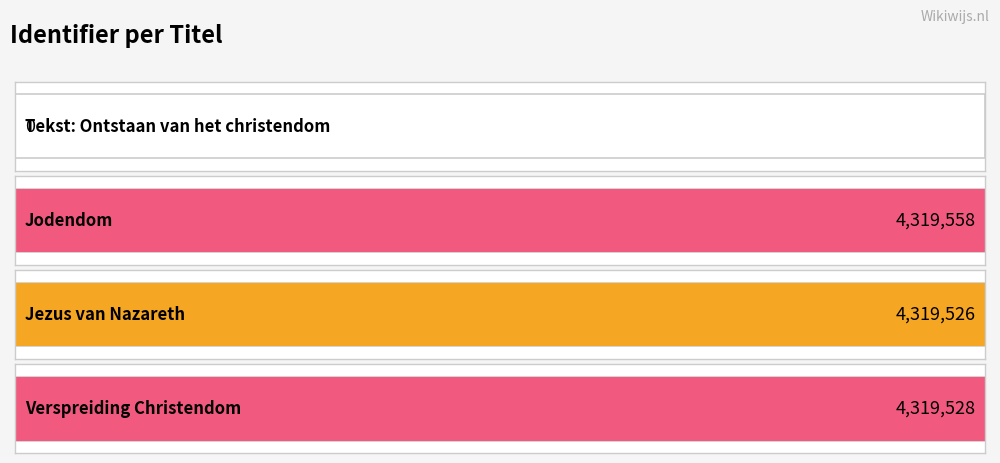

What is the sum of all values?

12958612